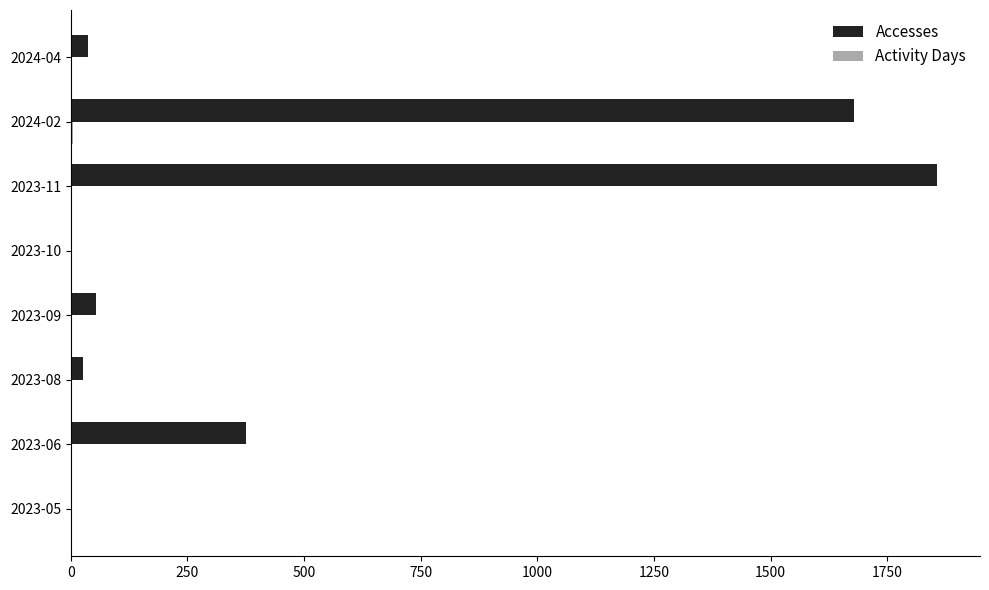

At which label is Accesses closest to 928?

2023-06